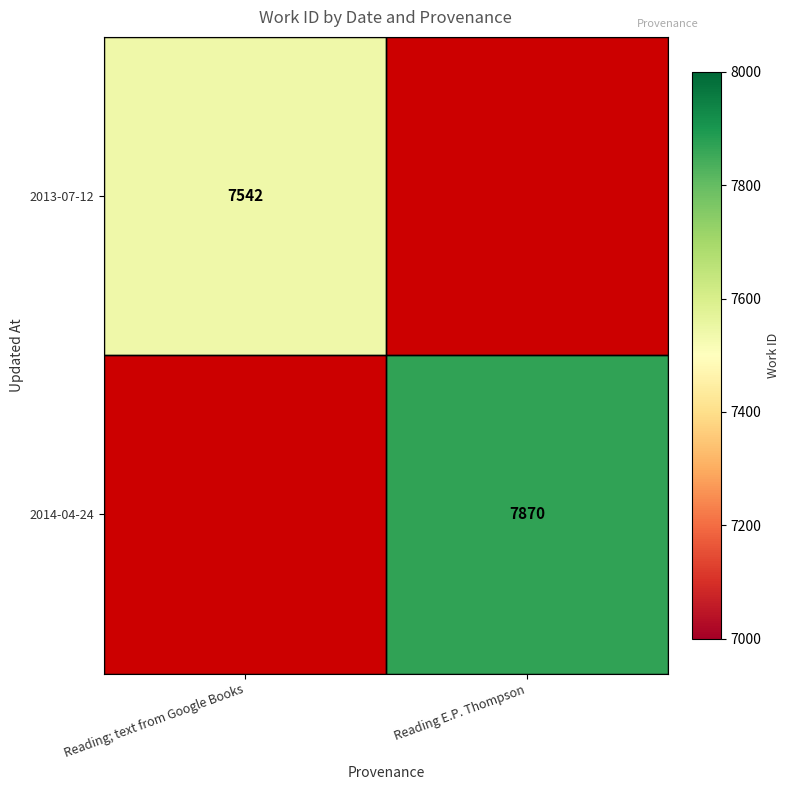

The 2014-04-24 series shows 7870 at Reading E.P. Thompson. True or false?

True